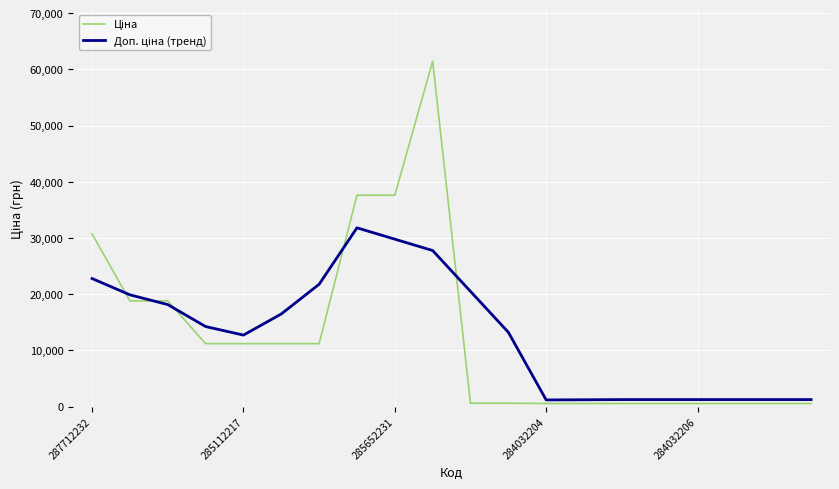

What is the maximum value shown in the chart?

61434.3